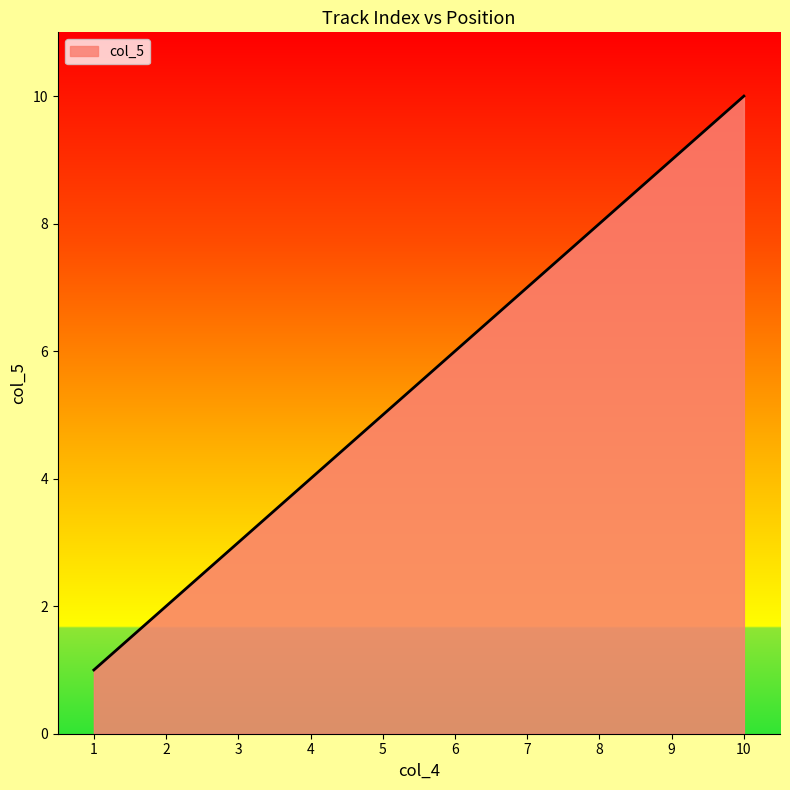

What is the difference between the maximum and minimum values?

9